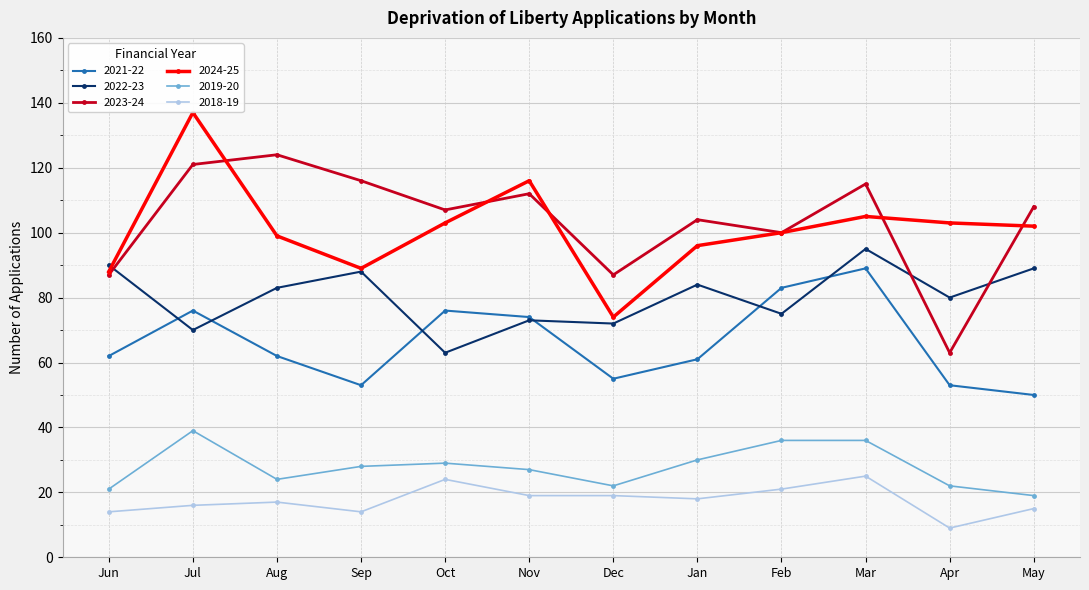

Between Nov and May, which series saw the biggest shift?

2021-22